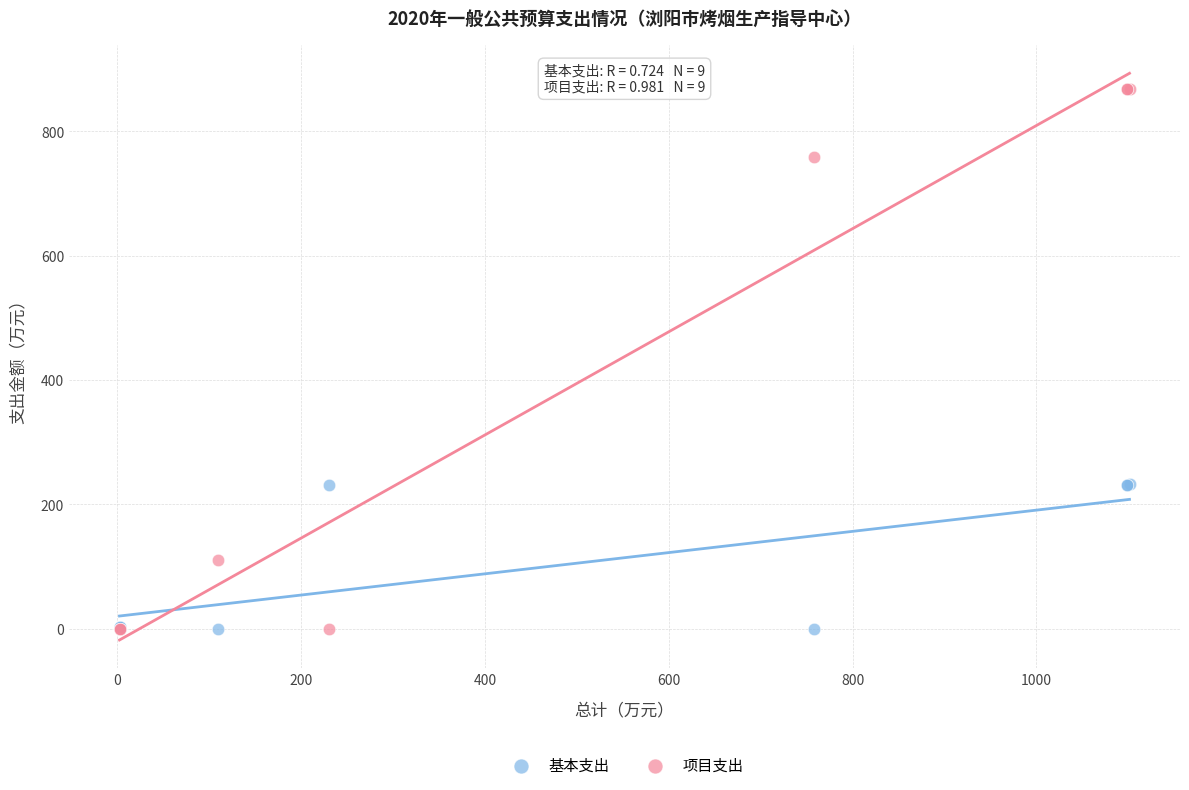

Which series has the largest Y range (max minus min)?

项目支出